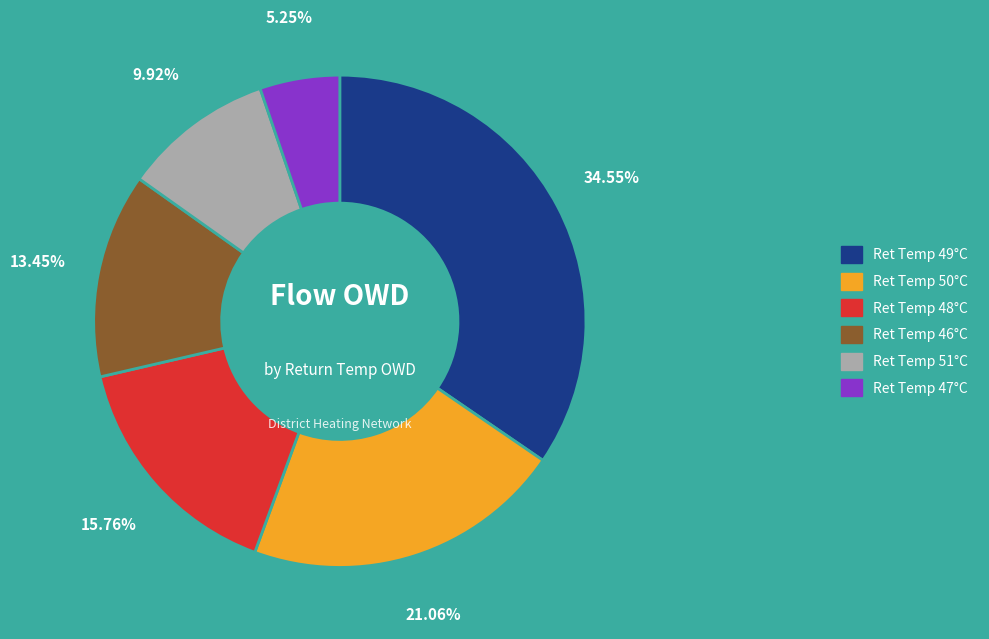

Is there a majority slice in this chart?

No